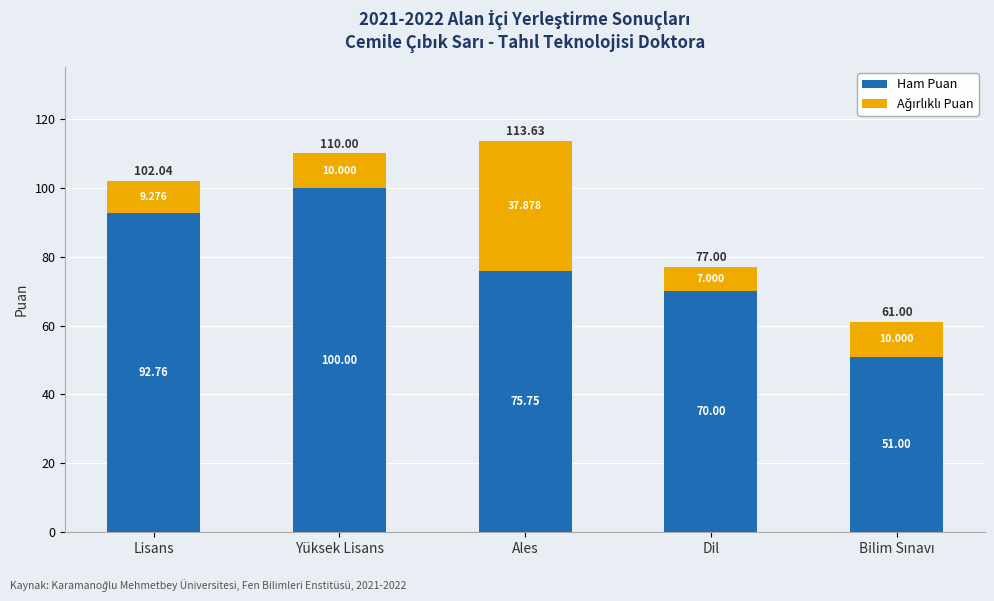

At which category is the sum across all series the highest?

Ales